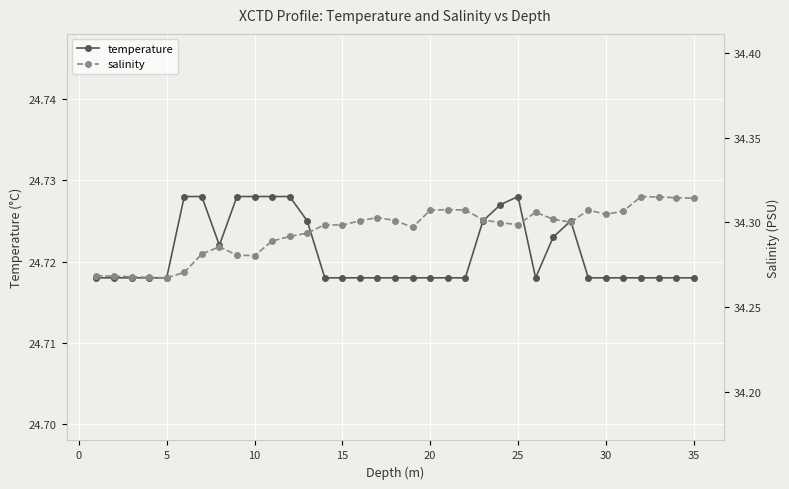

What is the smallest value displayed?

24.7